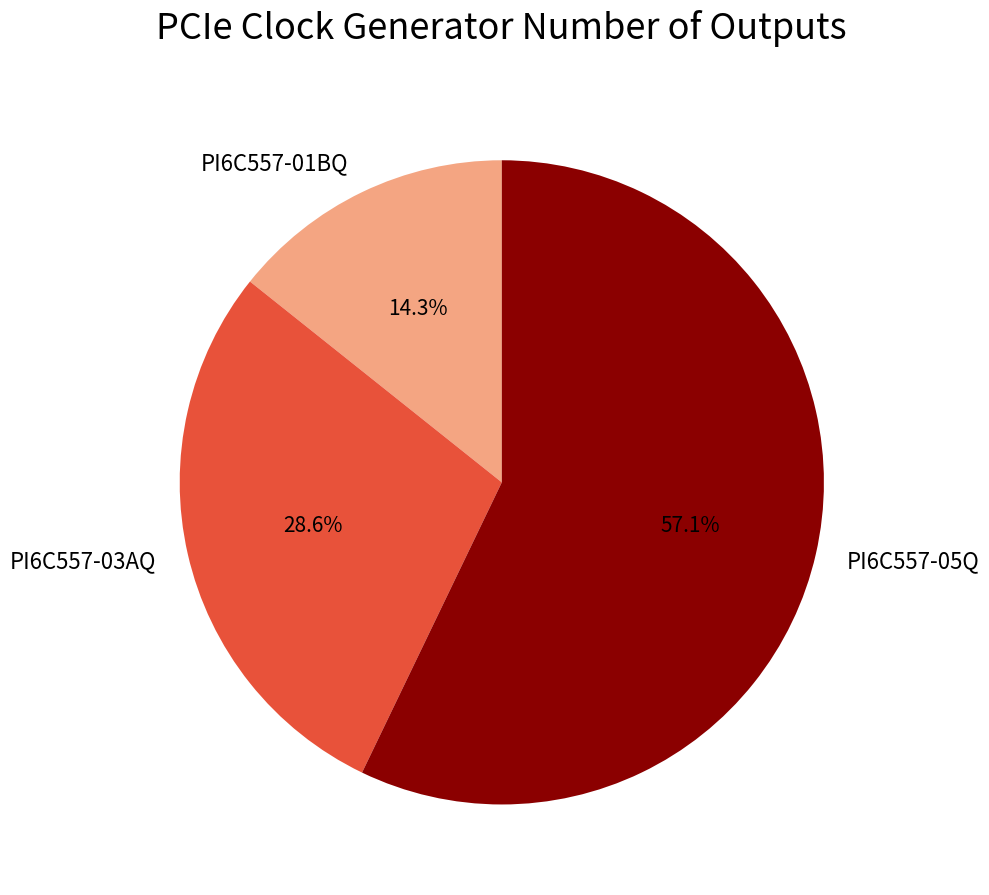

Count the number of slices in the pie.

3